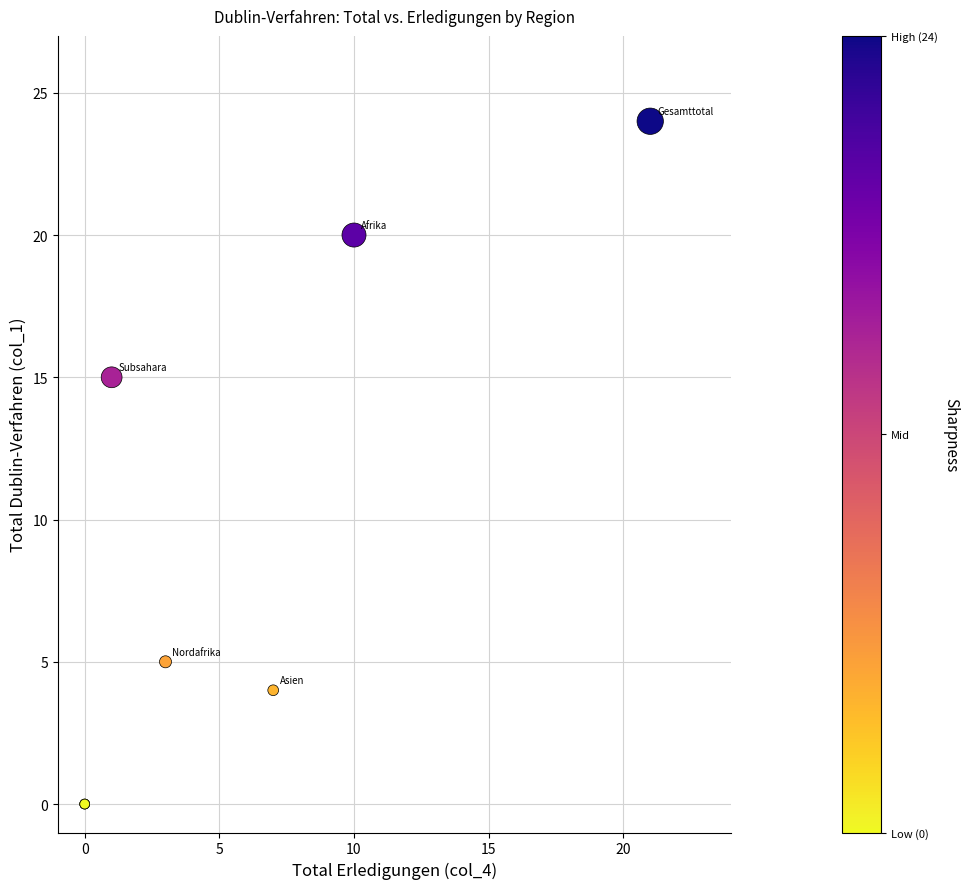

What Y value in the scatter plot is closest to 12?

15